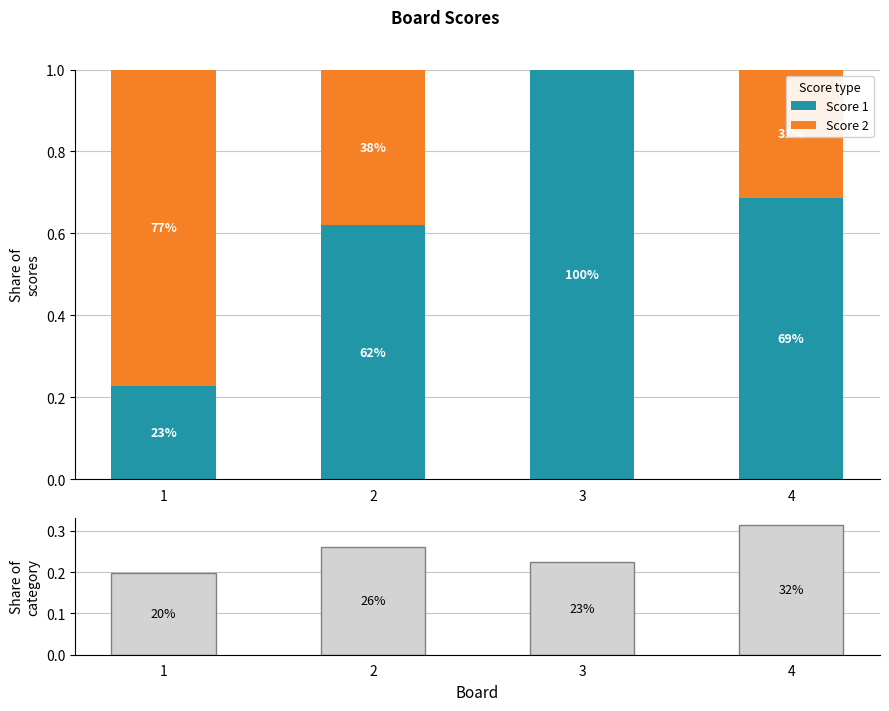

Read the Score 1 value at 3.

1.0